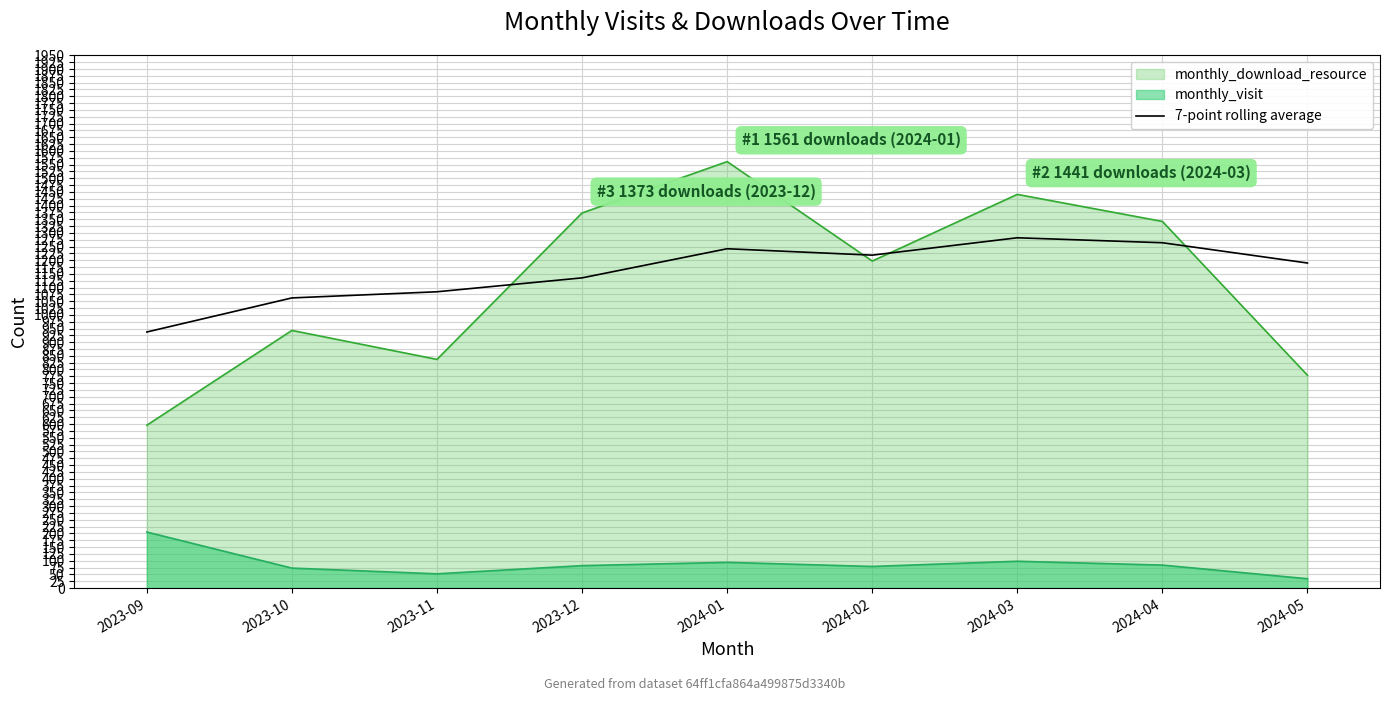

What is the difference between the highest and lowest values at 2024-04?

1258.0